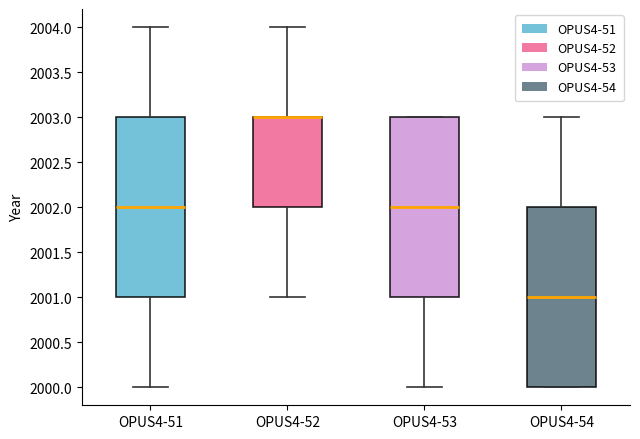

Where does the upper whisker of the box for OPUS4-51 end on the y-axis? The values are not printed on the chart, so give them approximately, as read against the axis.

2004